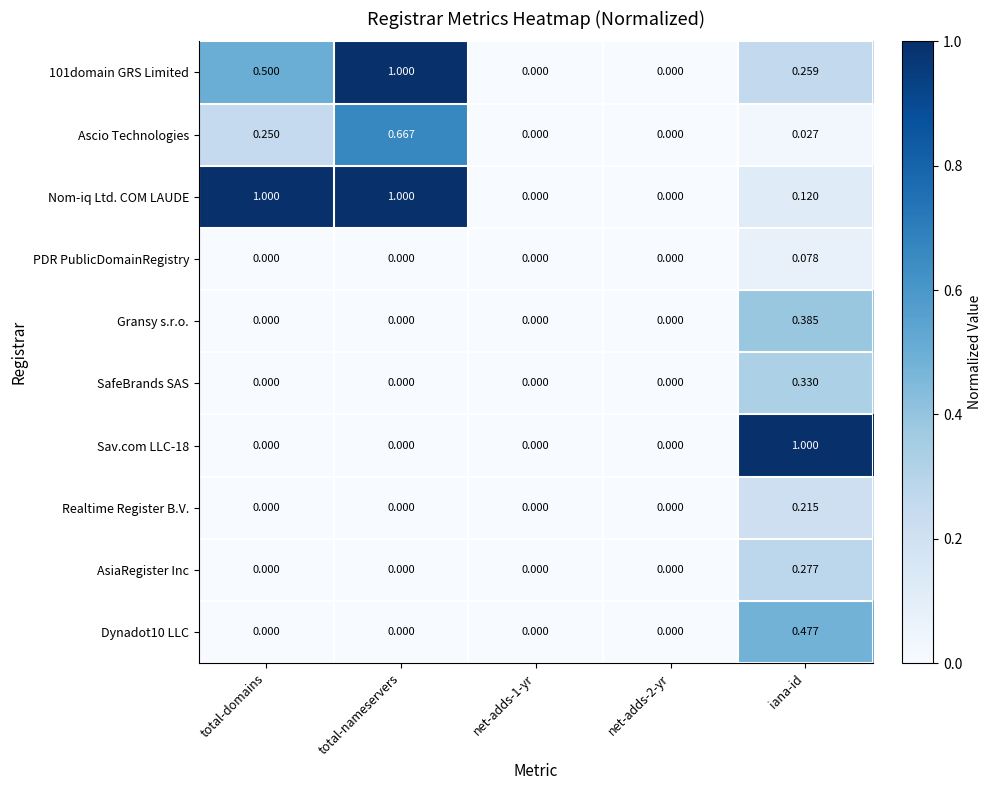

At which category is the sum across all series the highest?

iana-id